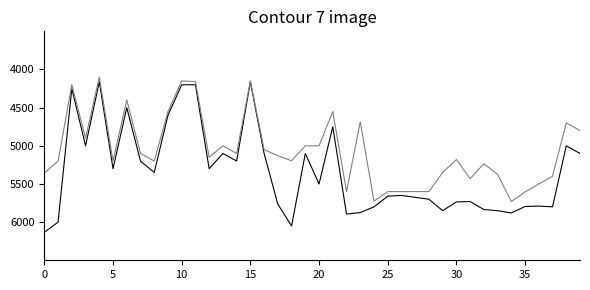

What is the smallest value displayed?

4100